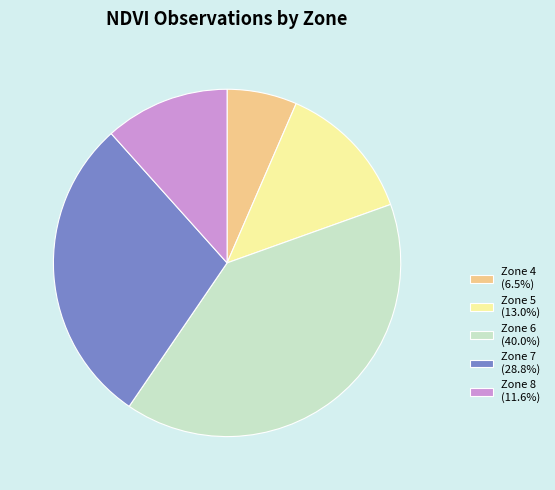

Is the sum of Zone 4 (6.5%) and Zone 8 (11.6%) greater than half?

No